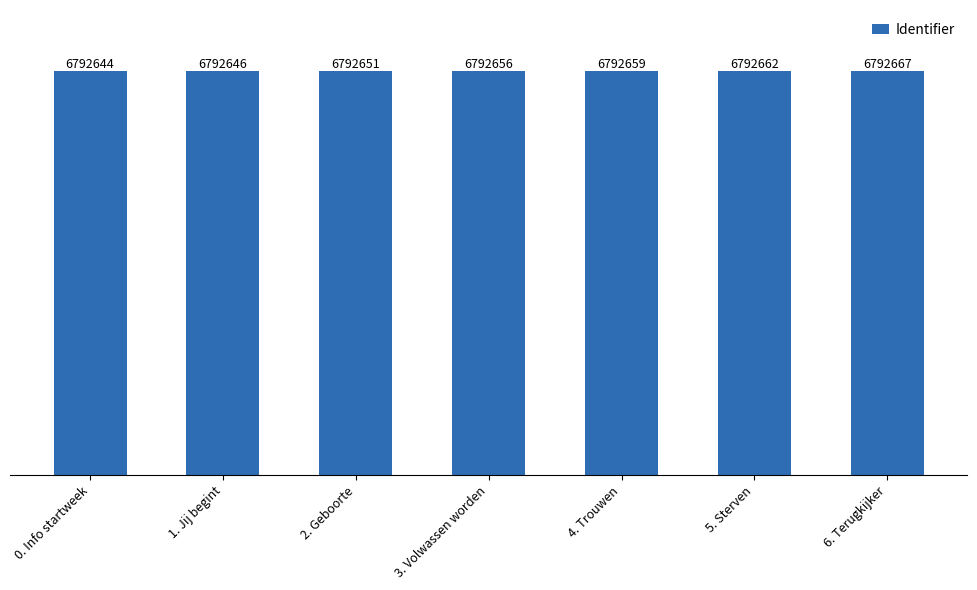

Which category has the lowest value across all series?

0. Info startweek